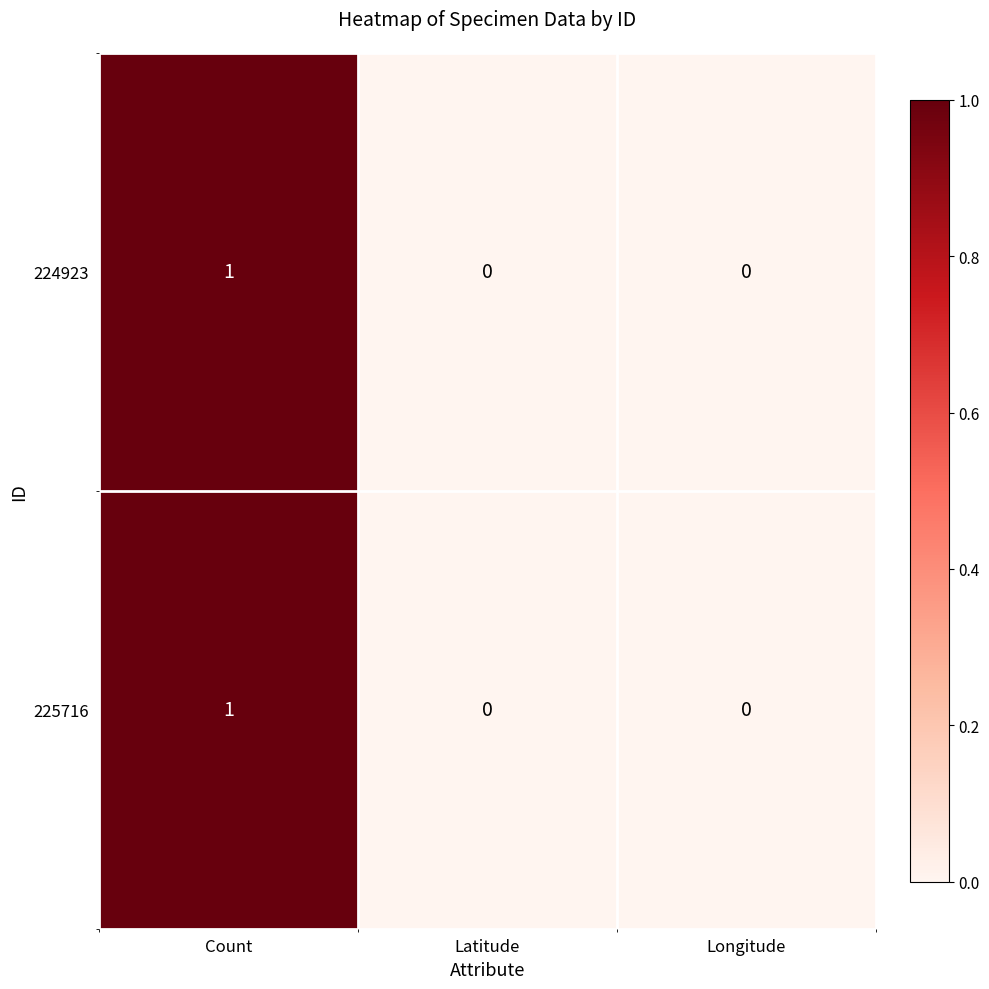

Which category has the highest value across all series?

Count